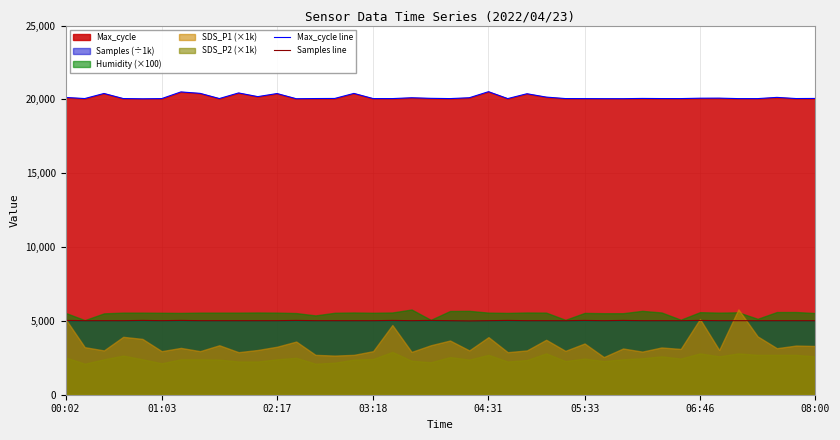

What is the minimum value for Max_cycle line?

20041.0